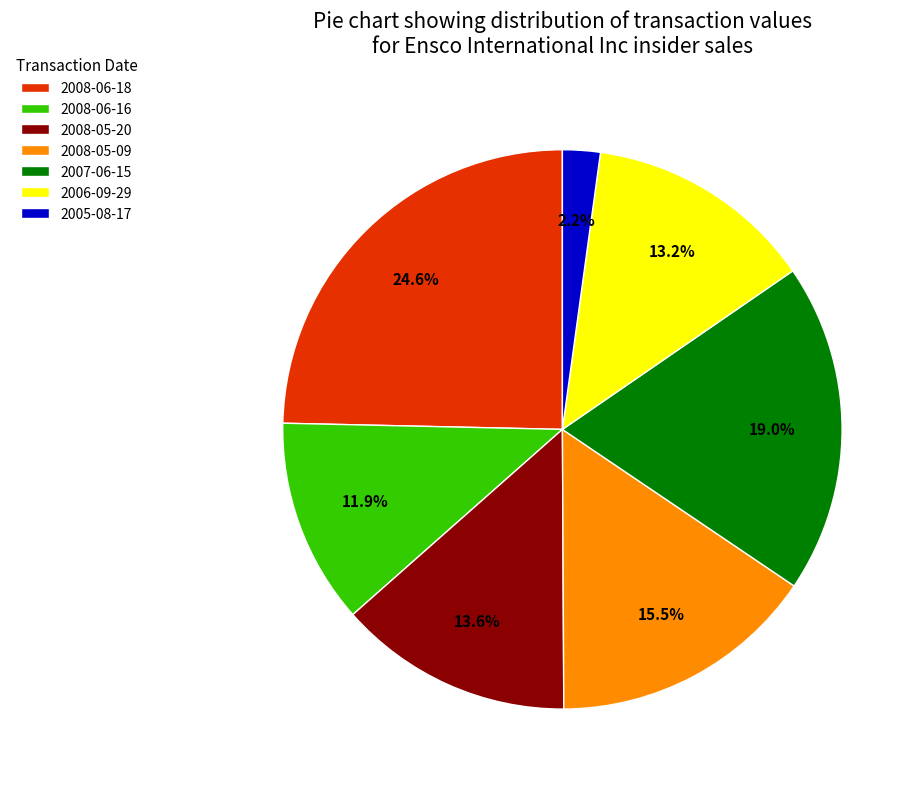

To the nearest percent, what percentage of the pie is 2008-05-20?

14%